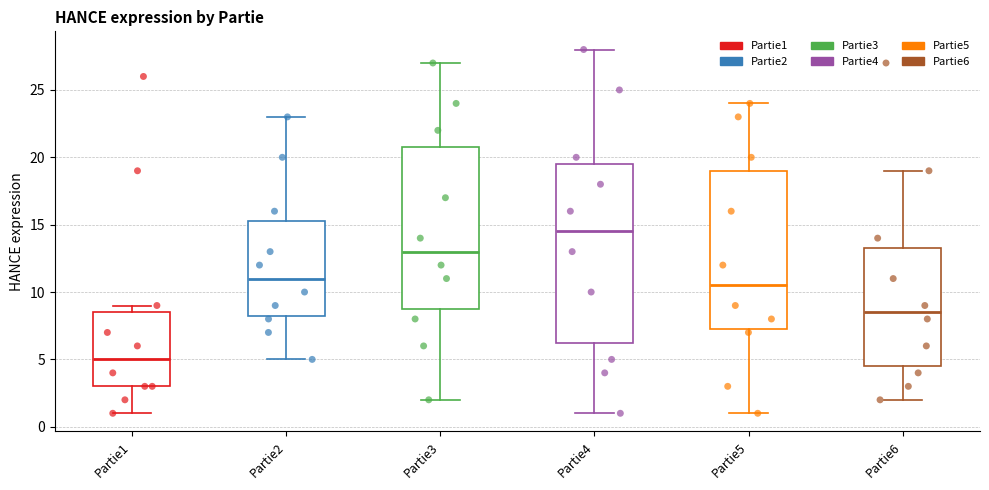

Which box is the tallest, from its lower edge to its upper edge?

Partie4